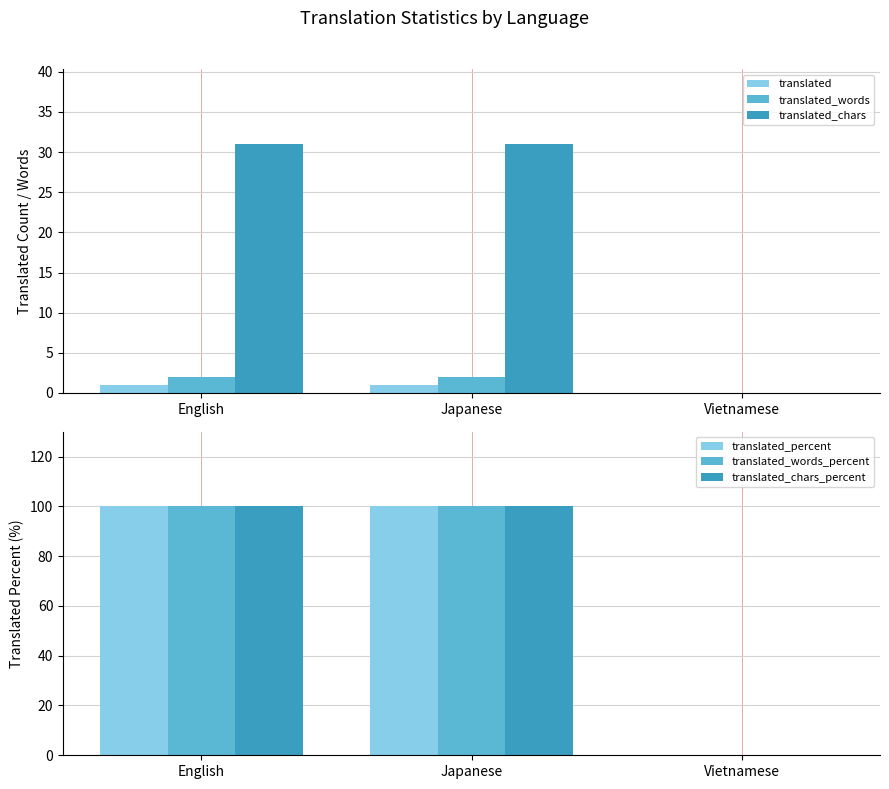

What is the approximate value of translated_words at English?

2